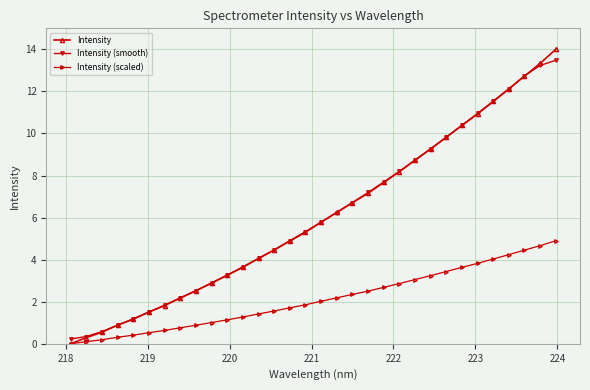

At how many categories does at least one series exceed 9?

9